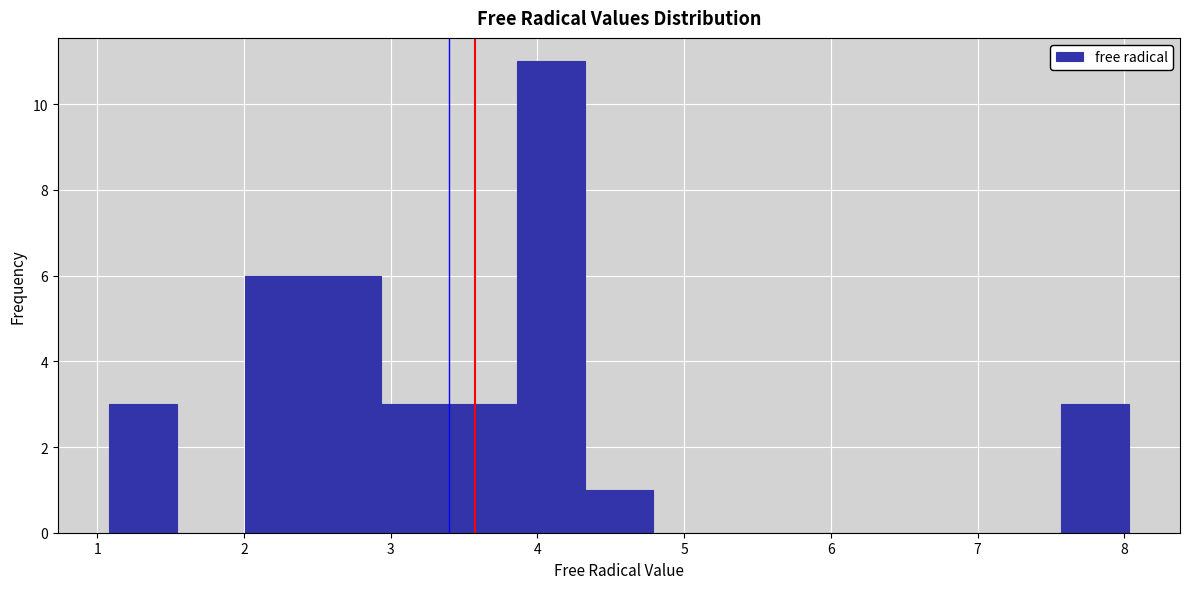

Reading left to right, list every bar in this chart as the range it spans on the x-axis followed by its height. Neither the bar edges nor the heights are printed on the chart, so give them approximately, as read against the axes.

1.1 to 1.5: 3
1.5 to 2.0: 0
2.0 to 2.5: 6
2.5 to 2.9: 6
2.9 to 3.4: 3
3.4 to 3.9: 3
3.9 to 4.3: 11
4.3 to 4.8: 1
4.8 to 5.3: 0
5.3 to 5.7: 0
5.7 to 6.2: 0
6.2 to 6.6: 0
6.6 to 7.1: 0
7.1 to 7.6: 0
7.6 to 8.0: 3